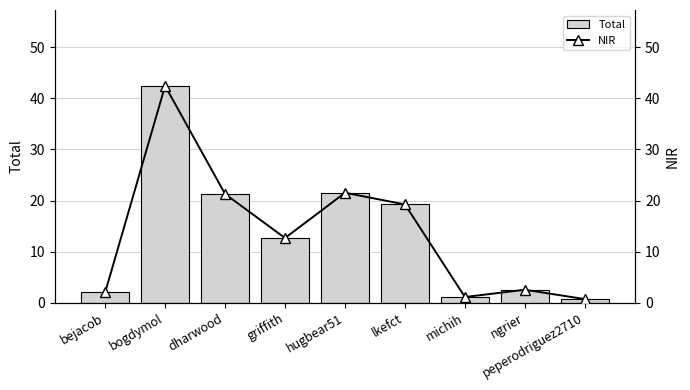

Count the number of categories in the chart.

9